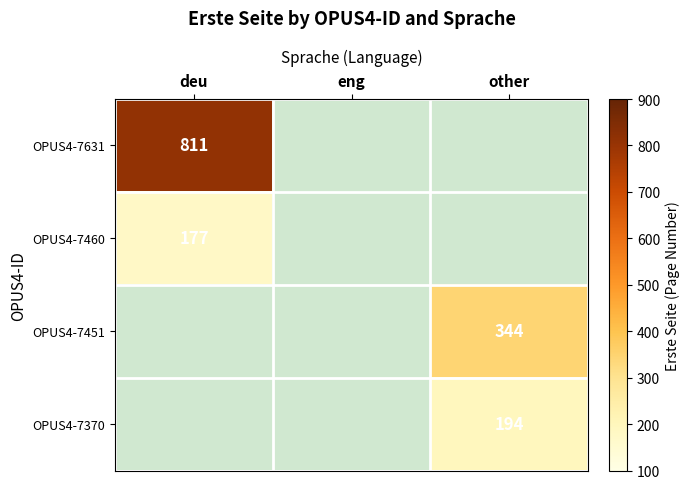

Is it true that OPUS4-7631 equals 1377 at deu?

False